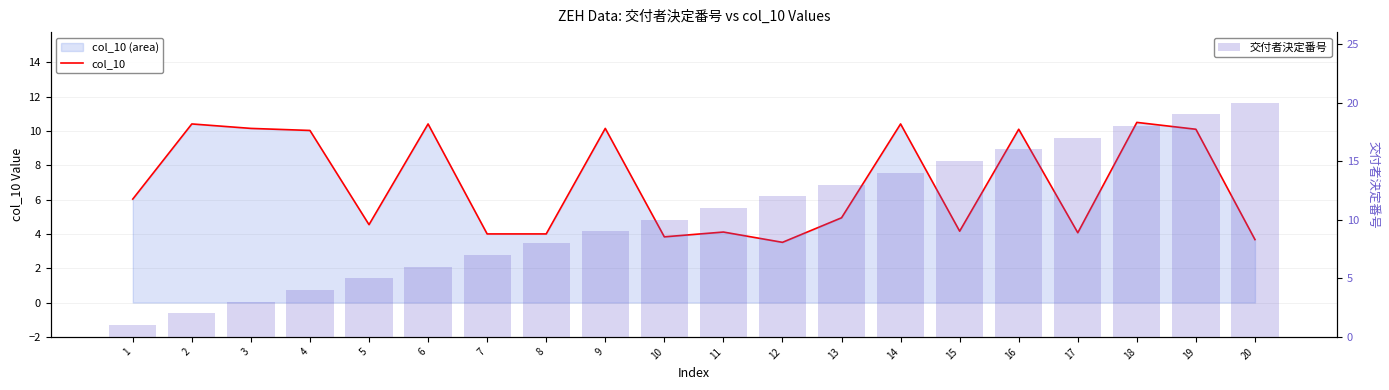

Rank the categories by col_10 value from highest to lowest.

18, 2, 6, 14, 3, 9, 16, 19, 4, 1, 13, 5, 15, 11, 17, 7, 8, 10, 20, 12